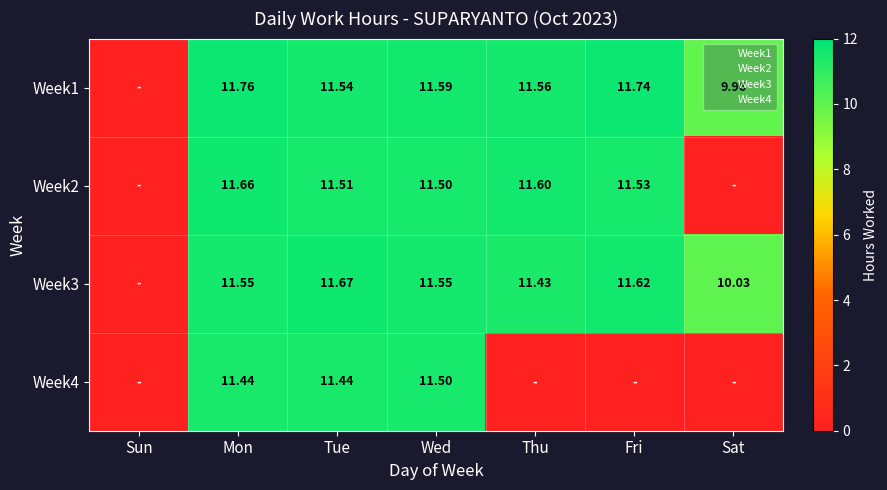

The Week4 series shows 11.4 at Mon. True or false?

True